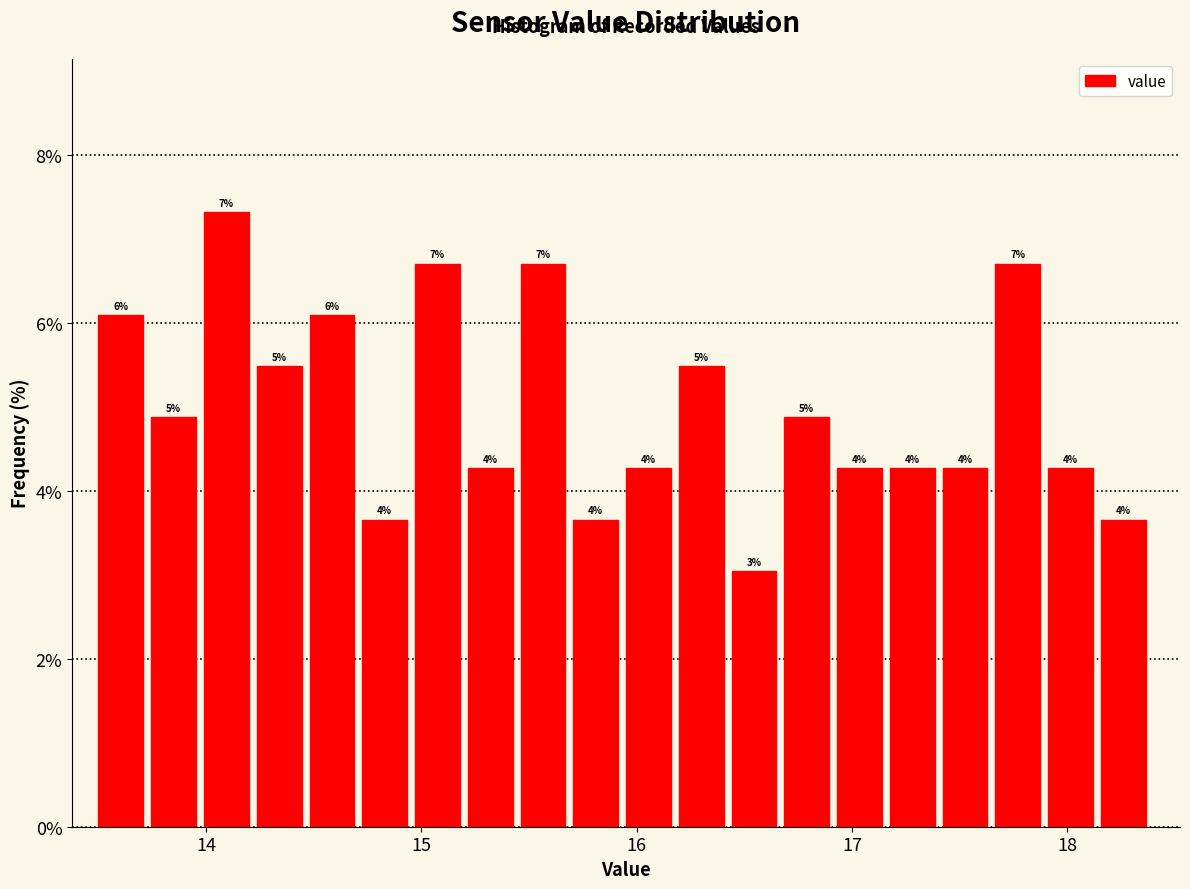

Read against the x-axis, roughly where is the centre of the tallest bar?

14.1